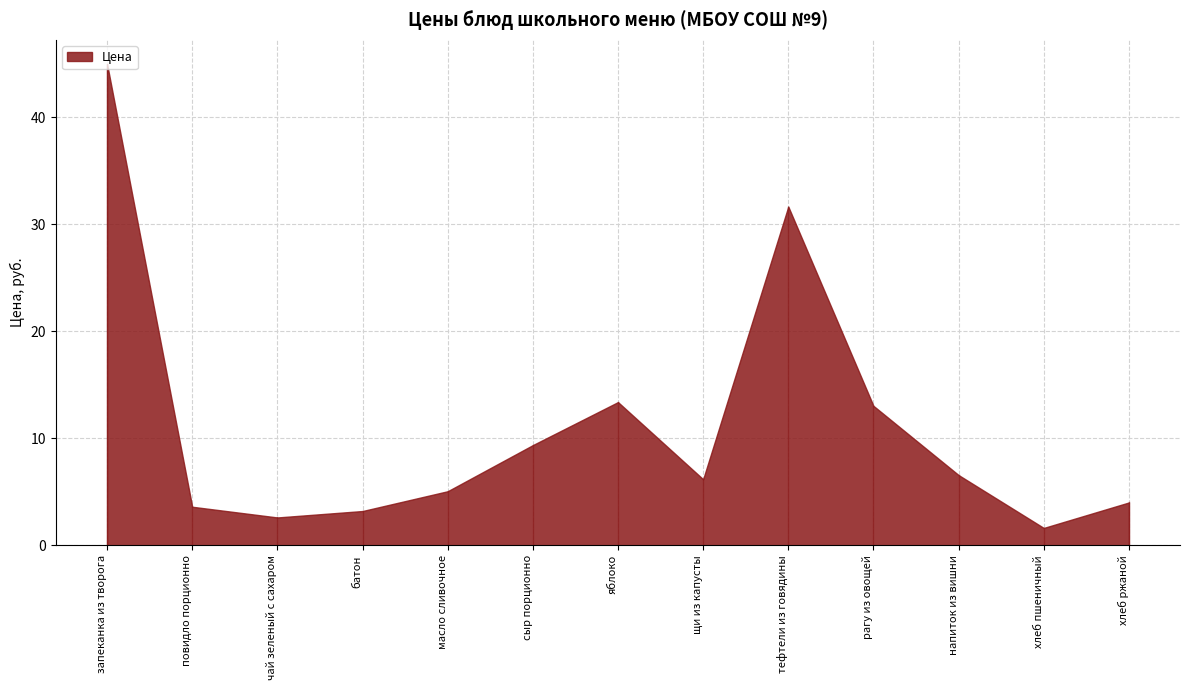

What is the ratio of the value at хлеб ржаной to the value at напиток из вишни?

0.6